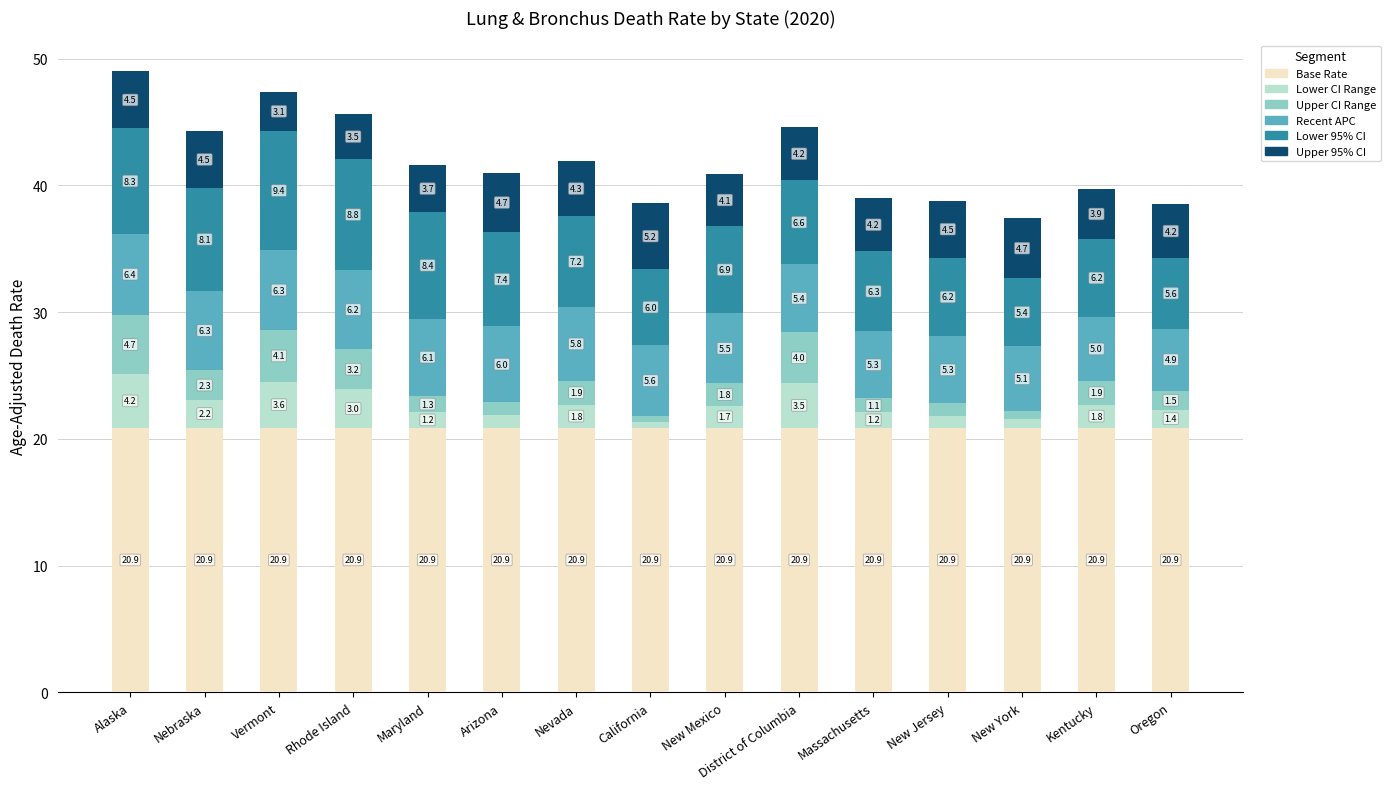

Is it true that Base Rate equals 20.9 at Nevada?

True